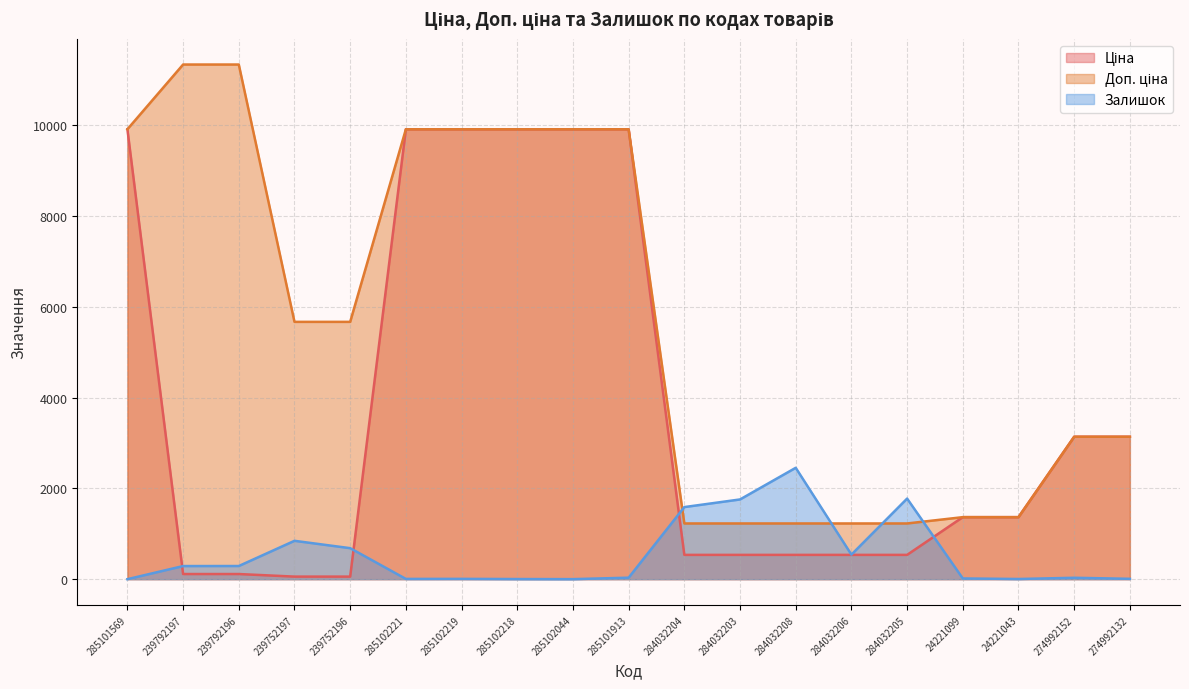

Between 285102219 and 24221099, which series saw the biggest shift?

Доп. ціна